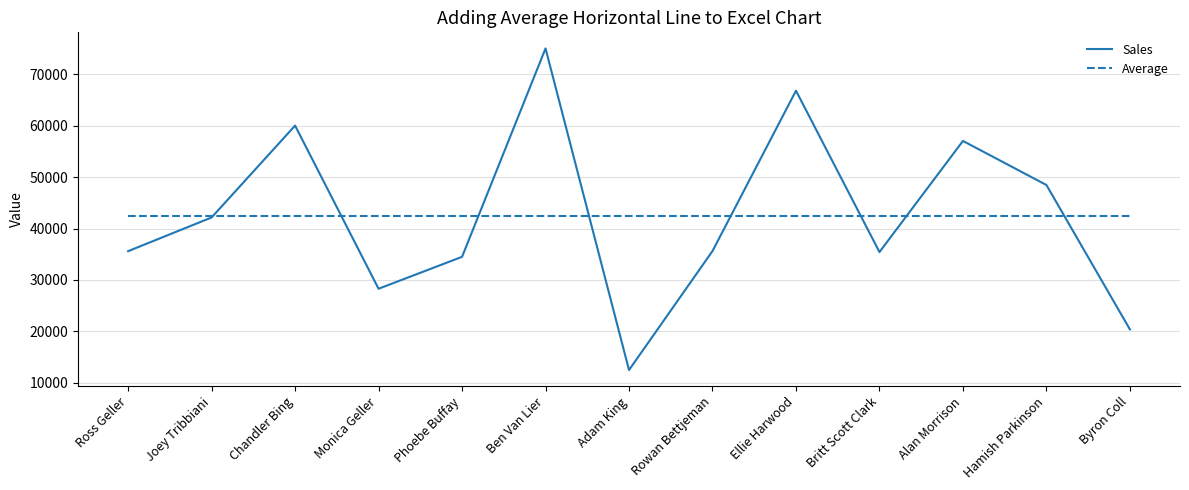

What is the total value across all series at Byron Coll?

62843.4